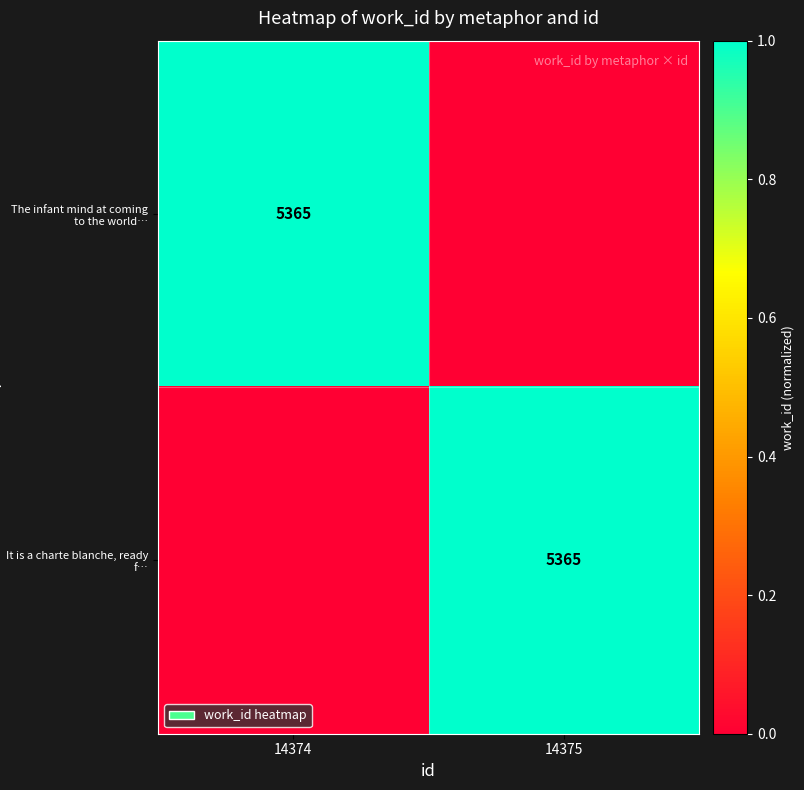

What is the total value across all series at 14375?

1